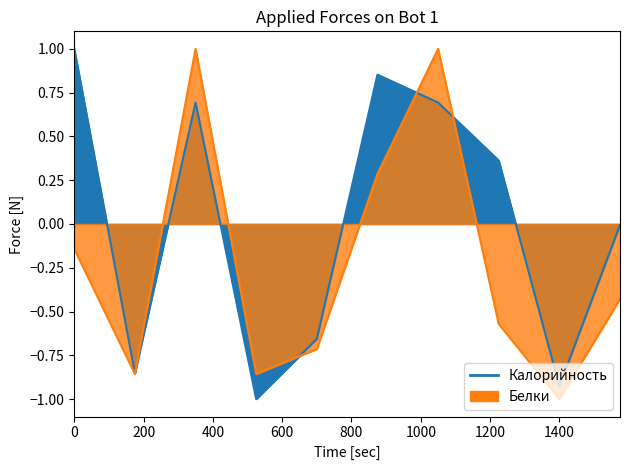

Reading right to left, transcribe all the data shown in this chart.

Калорийность: -0.0	-0.9	0.4	0.7	0.9	-0.7	-1.0	0.7	-0.9	1.0
Белки: -0.4	-1.0	-0.6	1.0	0.3	-0.7	-0.9	1.0	-0.9	-0.1